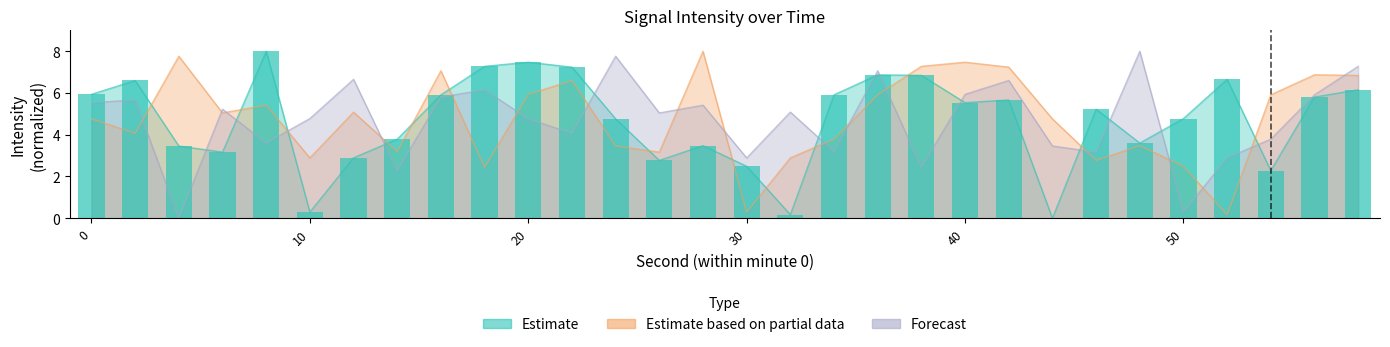

At which label does Estimate based on partial data reach its peak?

28